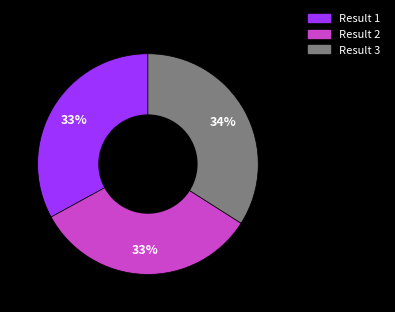

Combined, do Result 3 and Result 1 account for over 50%?

Yes